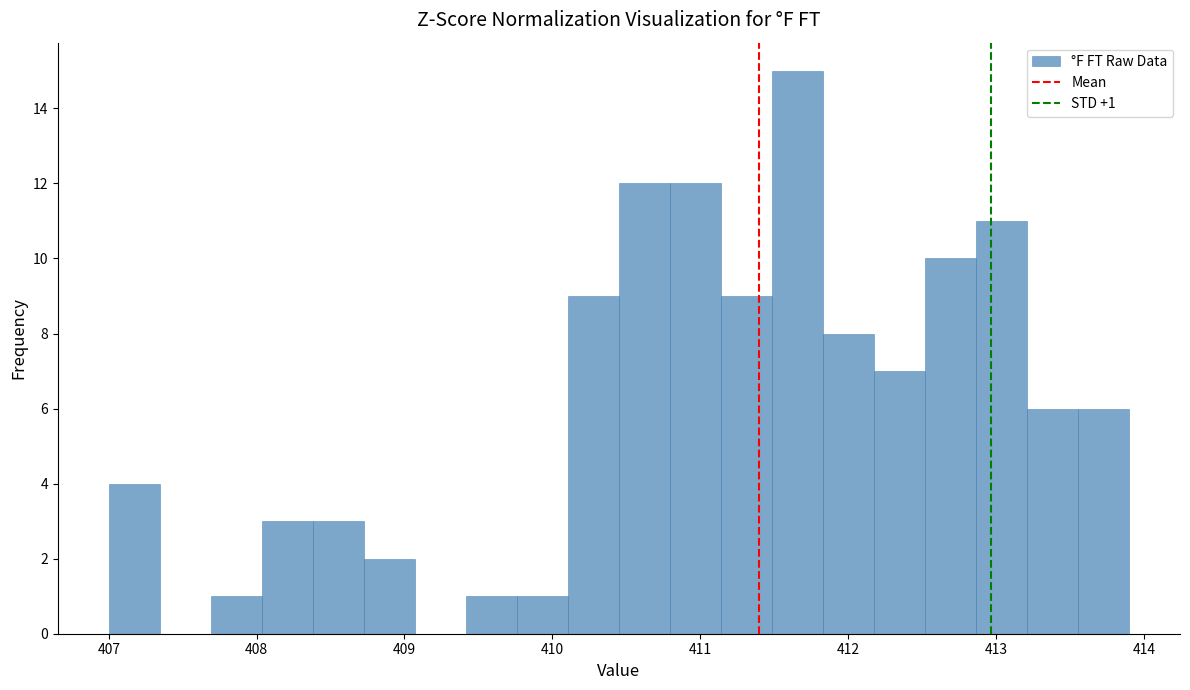

Around what value on the x-axis is the tallest bar? Give the approximate position of its centre, as read against the axis.

411.7